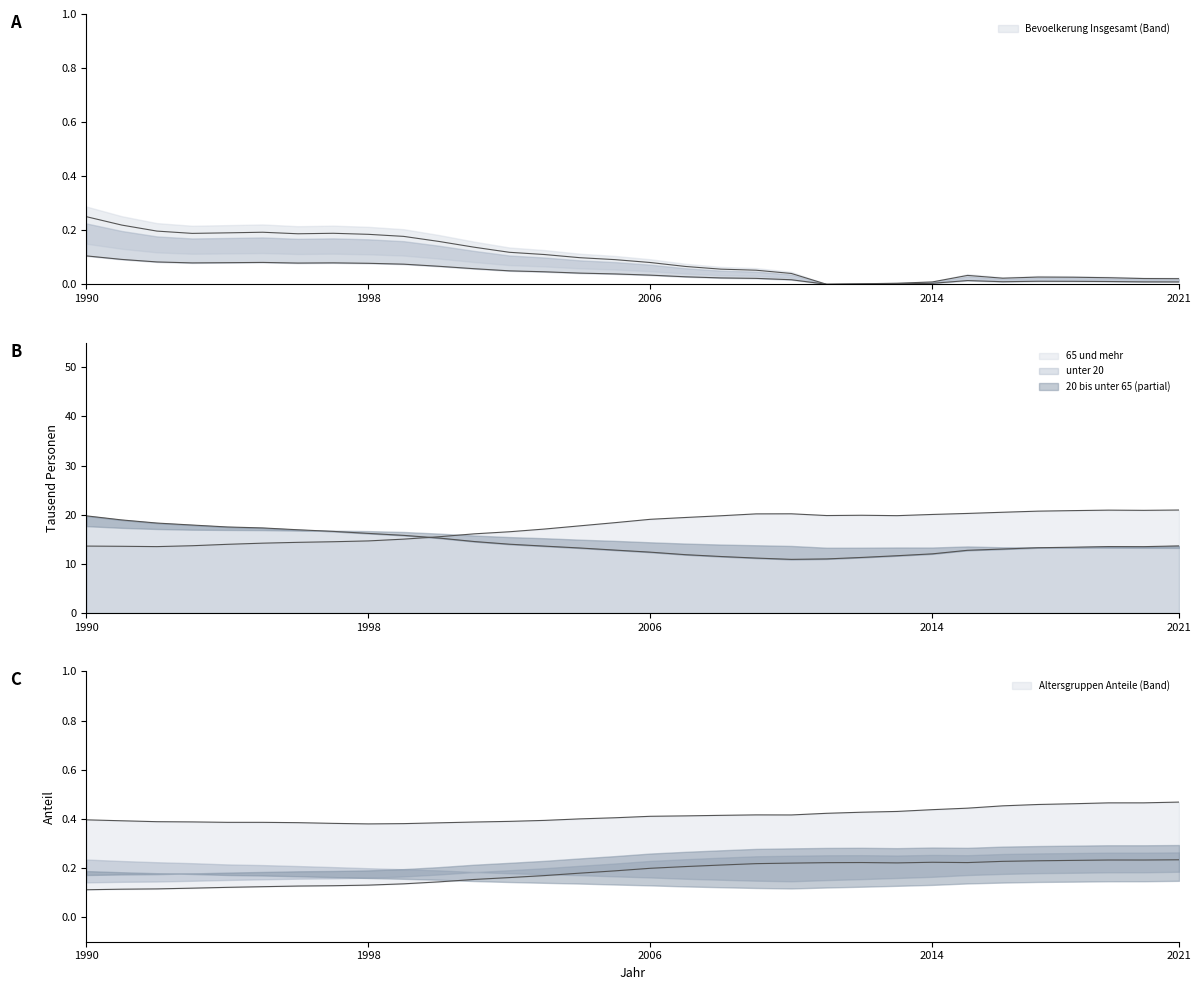

Reading left to right, extract all data points from this chart.

Bevoelkerung Insgesamt: 1990=0.2	1991=0.2	1992=0.2	1993=0.2	1994=0.2	1995=0.2	1996=0.2	1997=0.2	1998=0.2	1999=0.2	2000=0.2	2001=0.1	2002=0.1	2003=0.1	2004=0.1	2005=0.1	2006=0.1	2007=0.1	2008=0.1	2009=0.1	2010=0.0	2011=0.0	2012=0.0	2013=0.0	2014=0.0	2015=0.0	2016=0.0	2017=0.0	2018=0.0	2019=0.0	2020=0.0	2021=0.0
unter 20 Insgesamt: 1990=19.8	1991=18.9	1992=18.3	1993=17.9	1994=17.5	1995=17.3	1996=16.9	1997=16.6	1998=16.2	1999=15.8	2000=15.3	2001=14.5	2002=14.0	2003=13.6	2004=13.2	2005=12.8	2006=12.4	2007=11.9	2008=11.5	2009=11.2	2010=10.9	2011=11.0	2012=11.3	2013=11.7	2014=12.0	2015=12.8	2016=13.0	2017=13.3	2018=13.4	2019=13.5	2020=13.5	2021=13.7
65 und mehr Insgesamt: 1990=13.6	1991=13.6	1992=13.5	1993=13.7	1994=14.0	1995=14.2	1996=14.4	1997=14.5	1998=14.7	1999=15.0	2000=15.5	2001=16.1	2002=16.5	2003=17.1	2004=17.7	2005=18.4	2006=19.1	2007=19.4	2008=19.8	2009=20.2	2010=20.2	2011=19.8	2012=19.9	2013=19.8	2014=20.1	2015=20.3	2016=20.5	2017=20.7	2018=20.8	2019=20.9	2020=20.9	2021=21.0